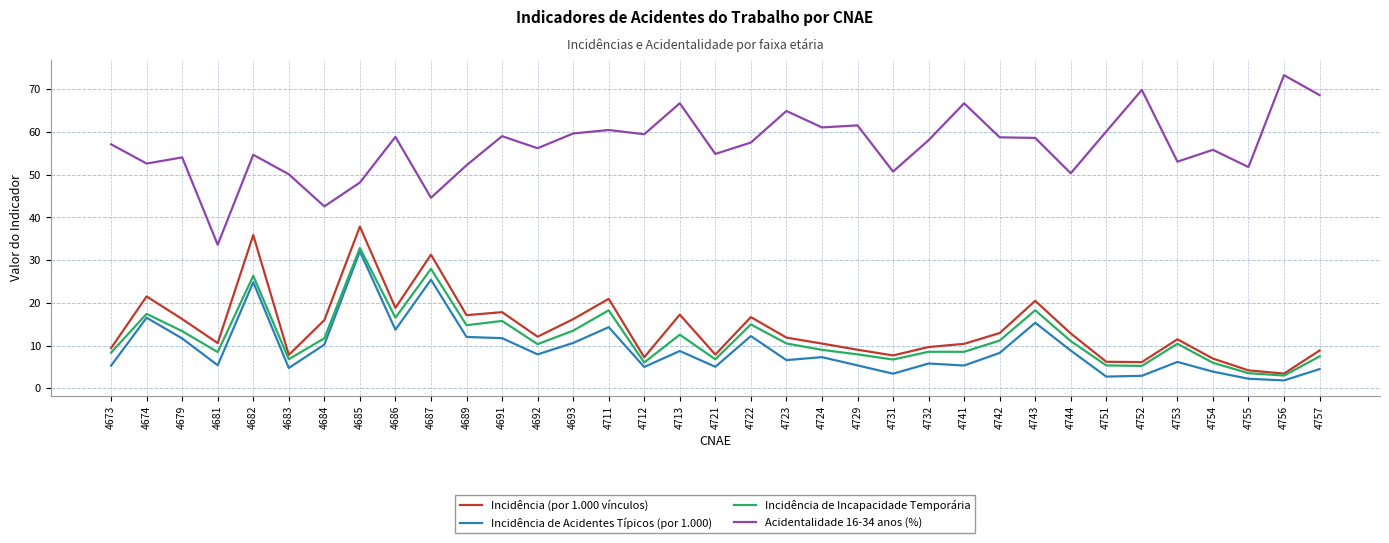

Which series changed the most between 4711 and 4744?

Acidentalidade 16-34 anos (%)